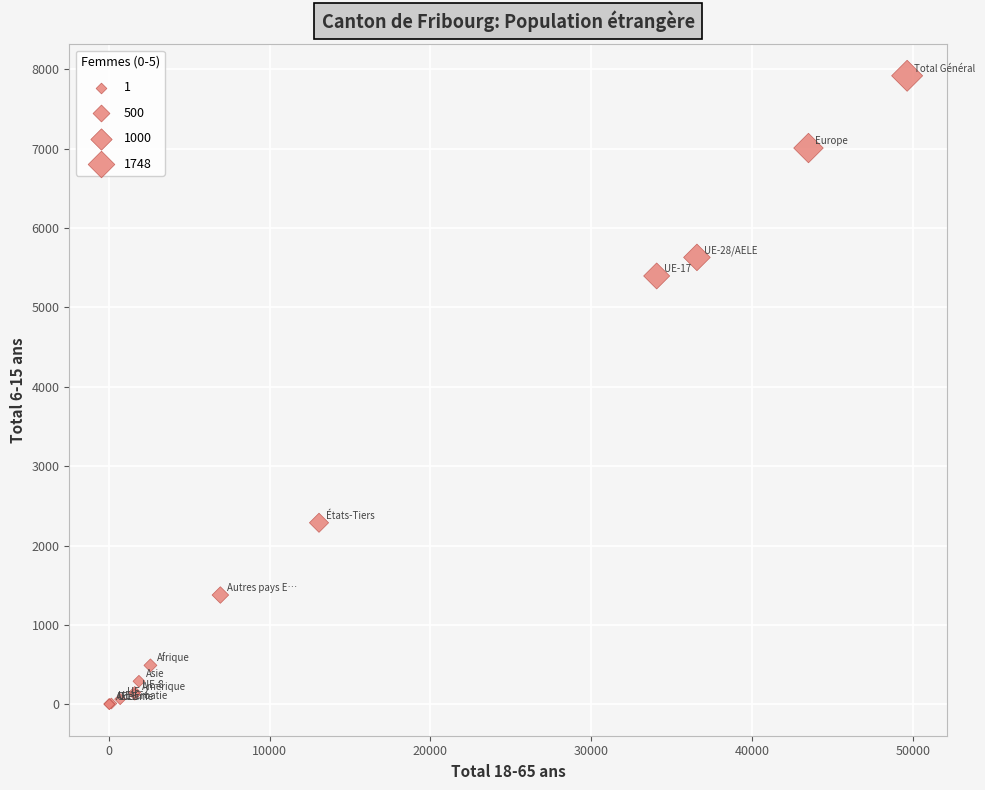

What Y value in the scatter plot is closest to 3958?

5395